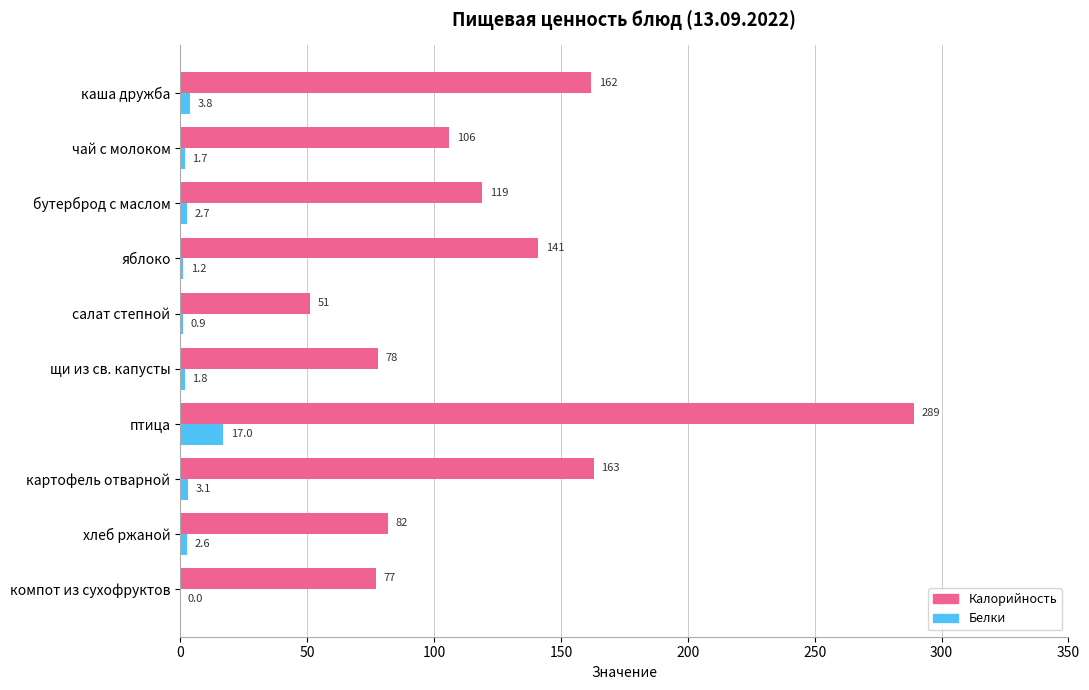

What is the sum of all Калорийность values?

1268.0